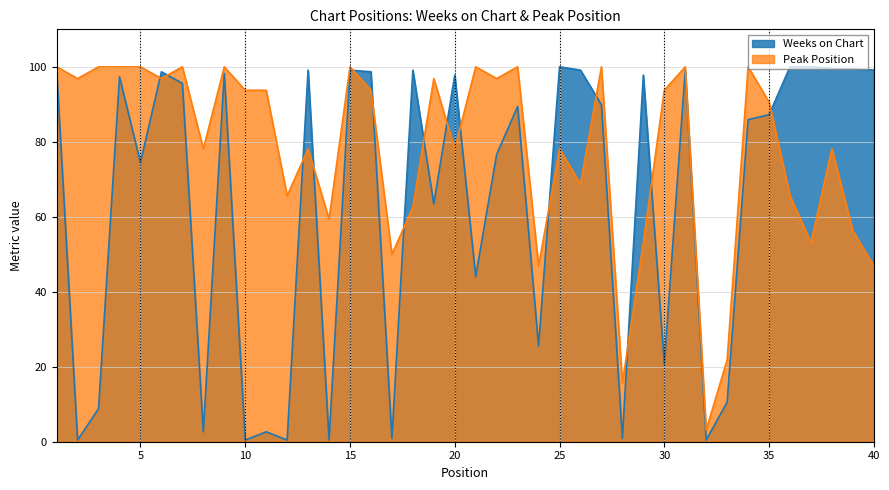

Between which two adjacent categories do Peak Position and Weeks on Chart first intersect?

5 and 6